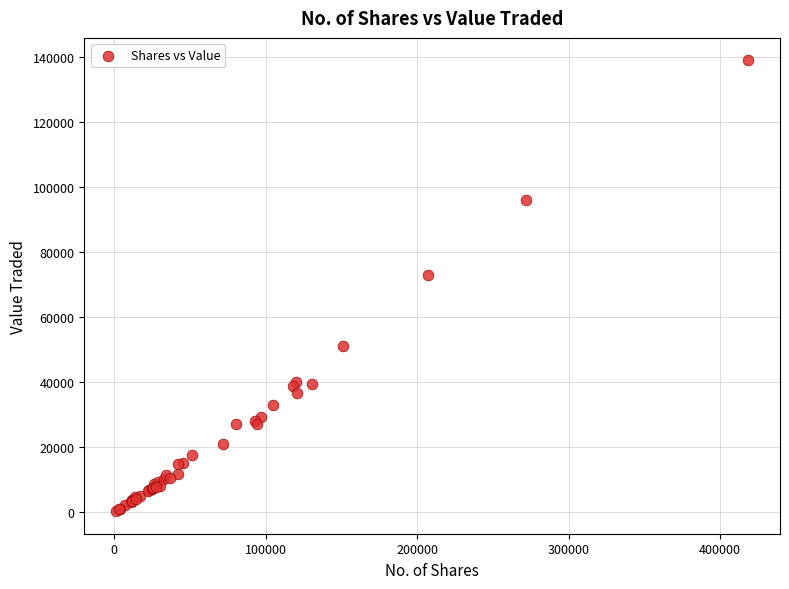

What Y value in the scatter plot is closest to 69574?

72750